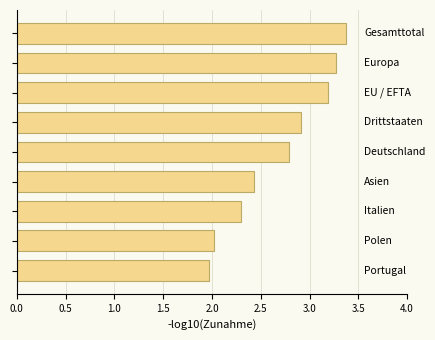

What is the difference between the maximum and second lowest values?

1.4